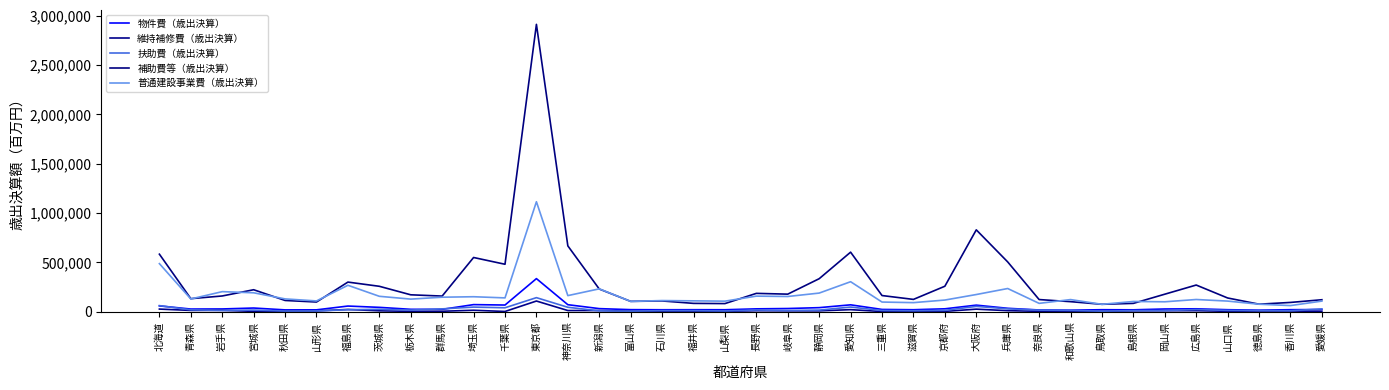

In 普通建設事業費（歳出決算）, how many points are higher than both neighbors (excluding endpoints)?

12